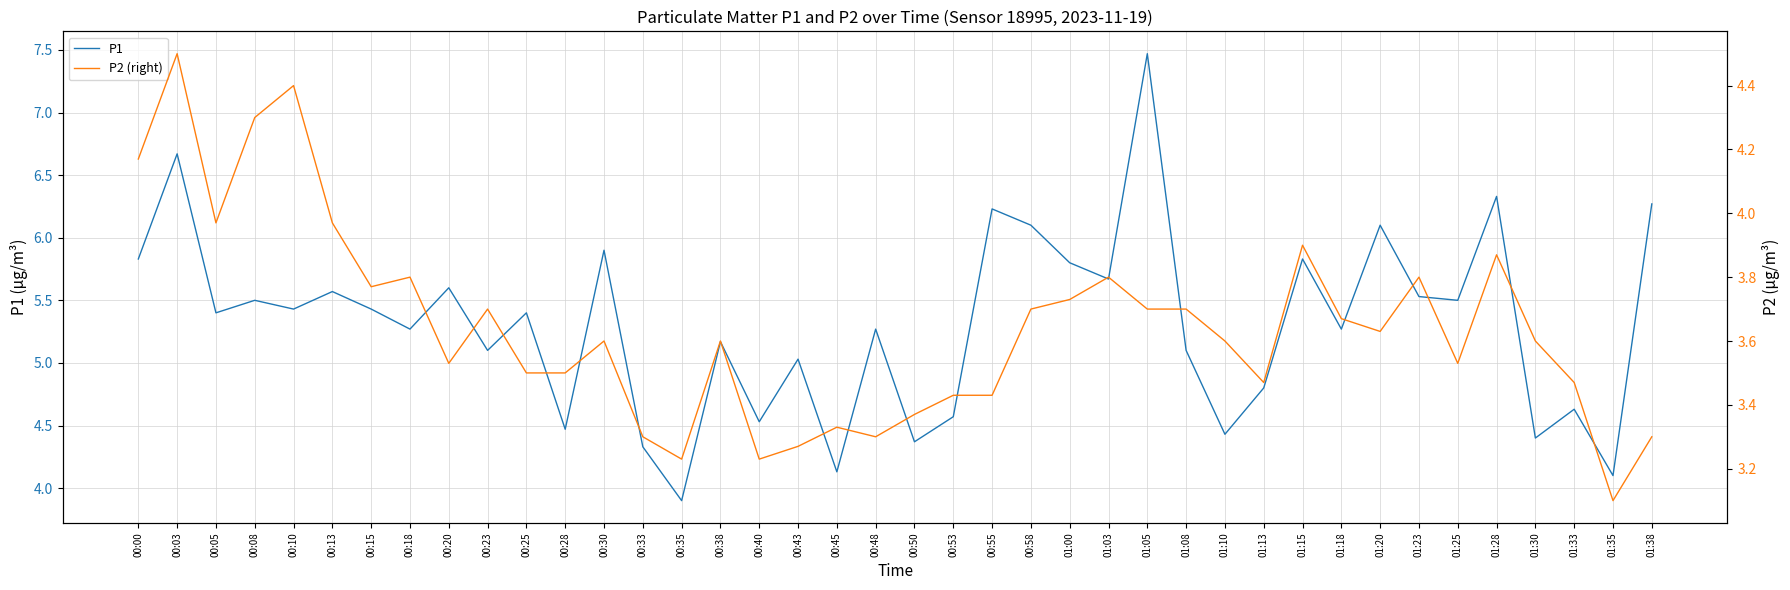

True or false: P2 (right) and P1 cross at least once.

False